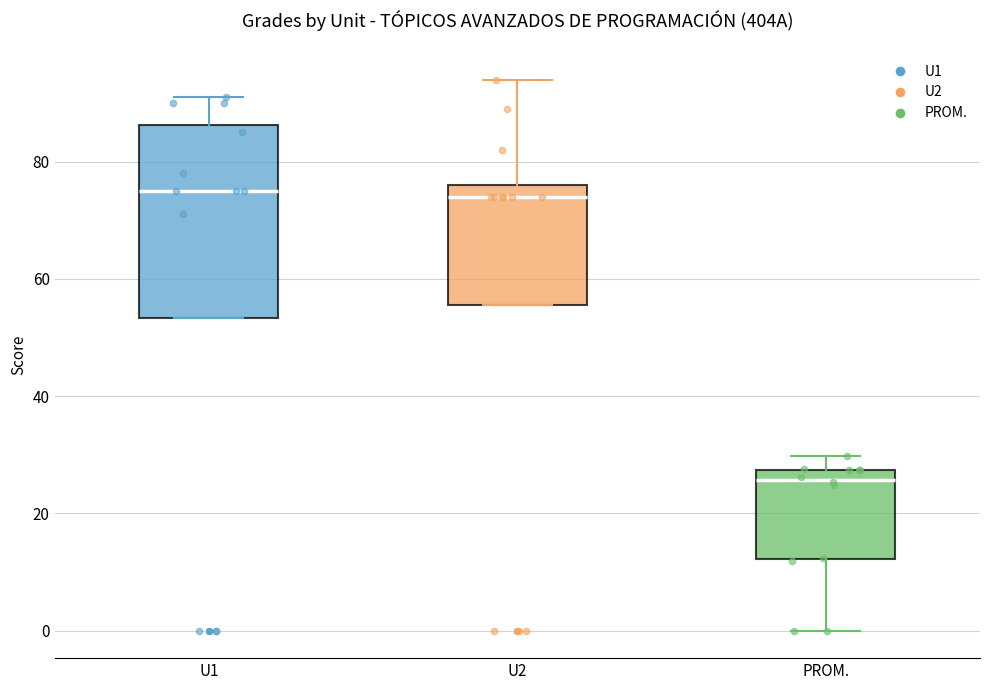

Where is the upper edge of the box for U2 on the y-axis? The values are not printed on the chart, so give them approximately, as read against the axis.

76